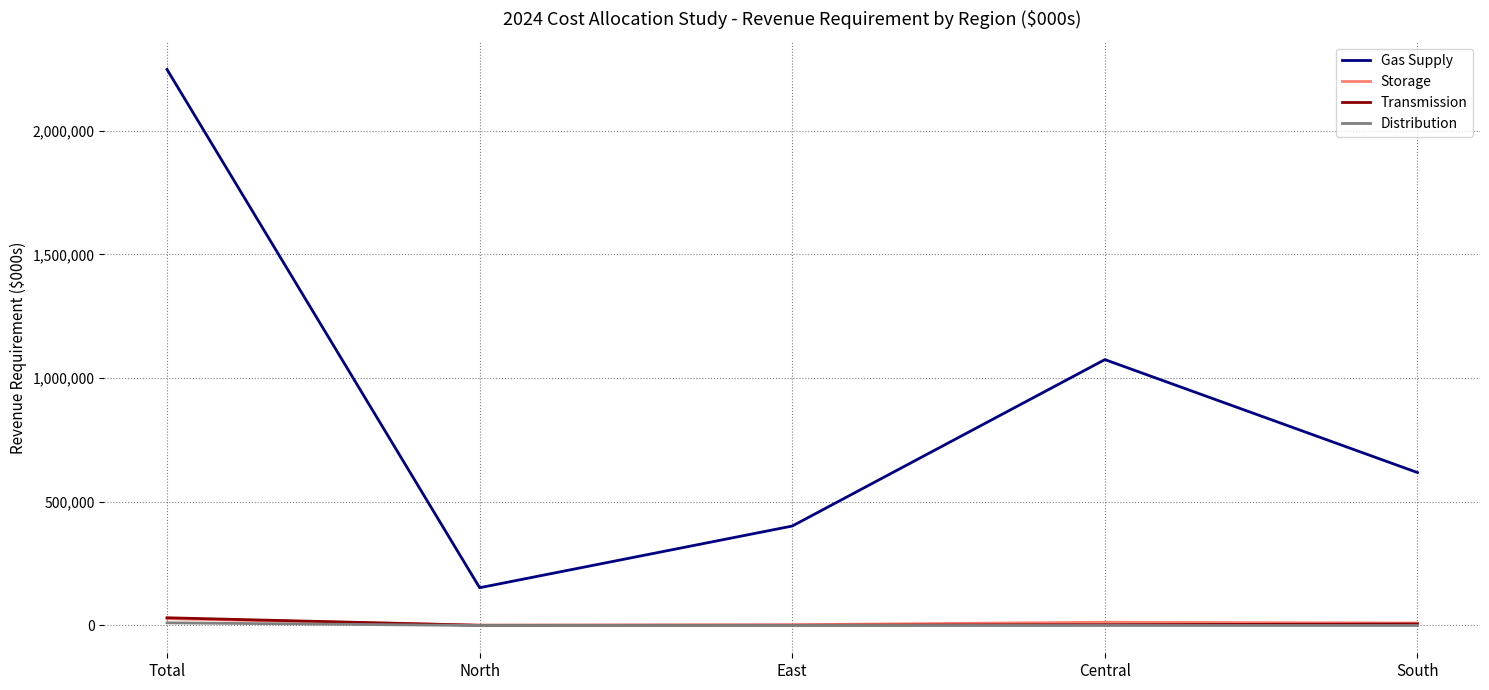

True or false: Transmission and Gas Supply cross at least once.

False